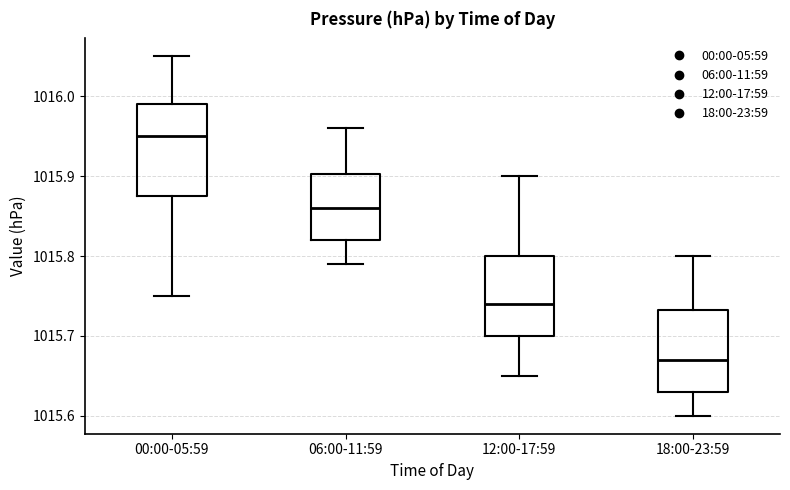

Which box is the tallest, from its lower edge to its upper edge?

00:00-05:59